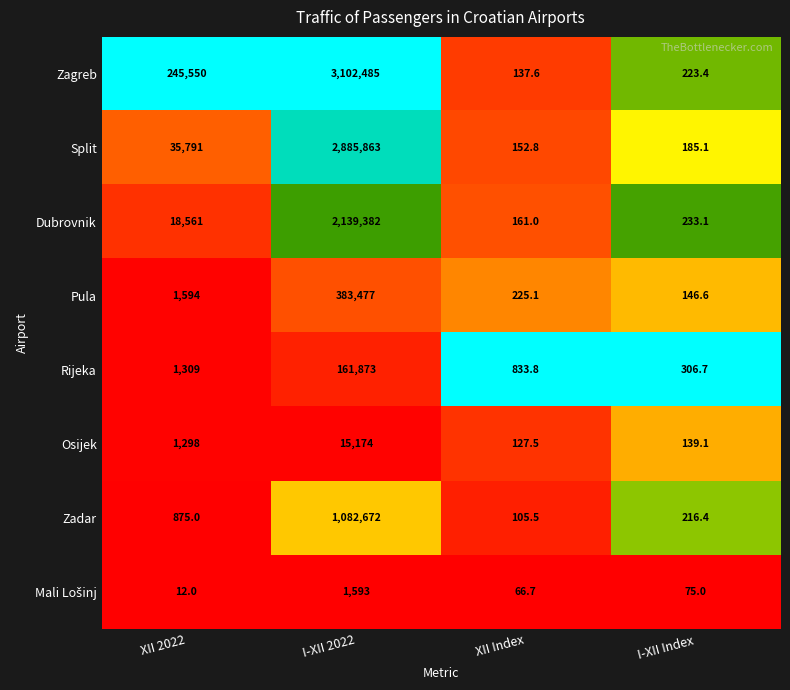

List the labels in order of Split value, smallest first.

XII Index, I-XII Index, XII 2022, I-XII 2022